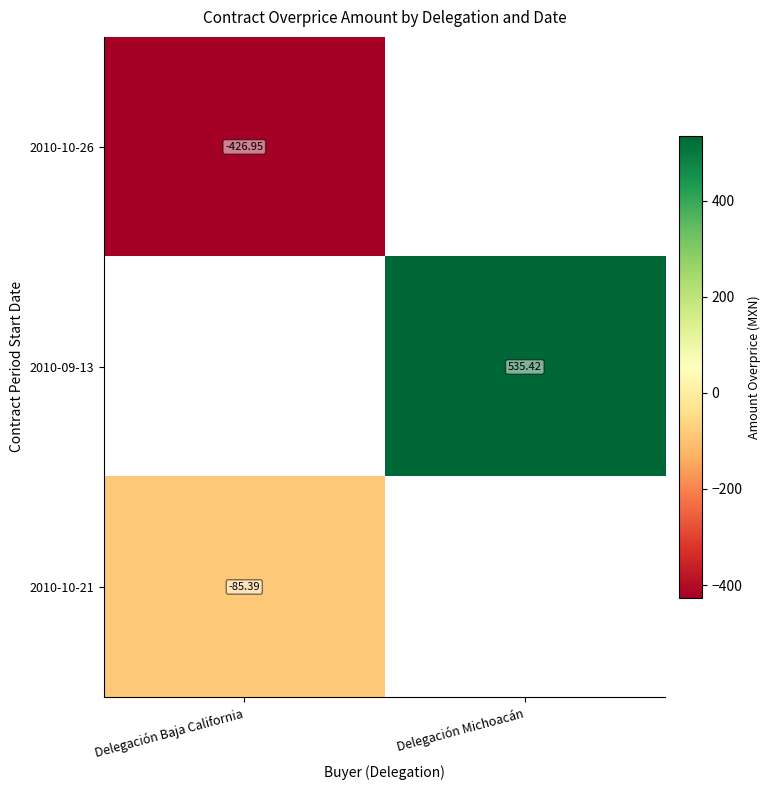

What is the approximate value of 2010-10-26 at Delegación Baja California?

-426.9